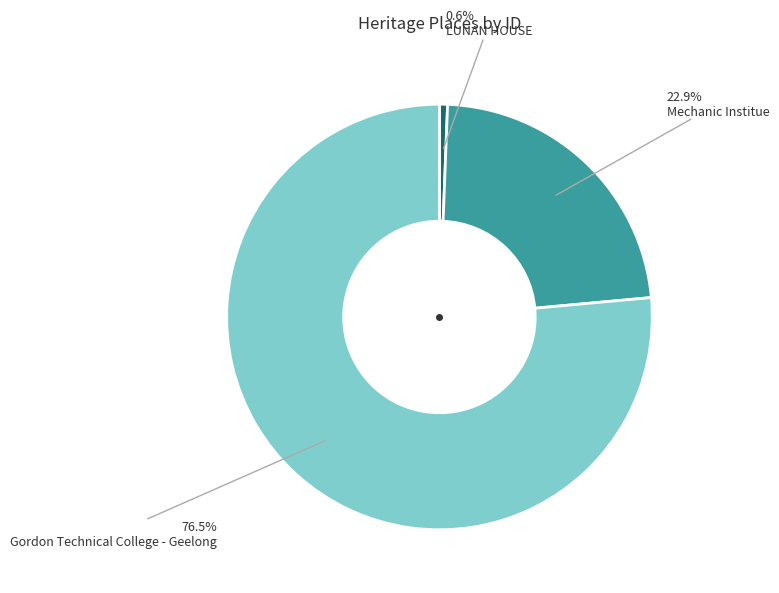

Does any single category account for the majority?

Yes